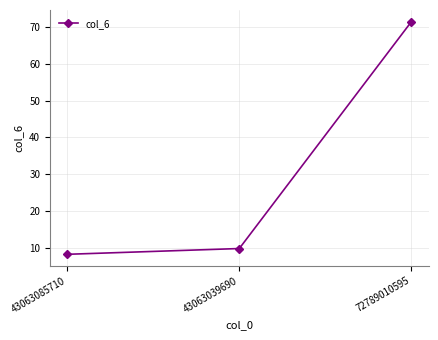

Reading right to left, transcribe all the data shown in this chart.

72789010595=71.5	43063039690=9.8	43063085710=8.2